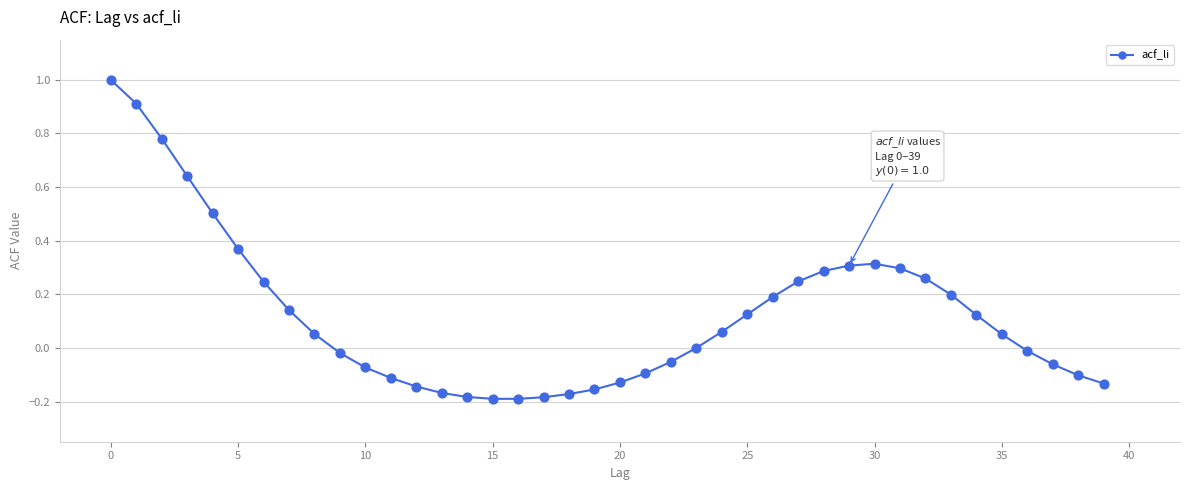

What is the greatest value displayed?

1.0